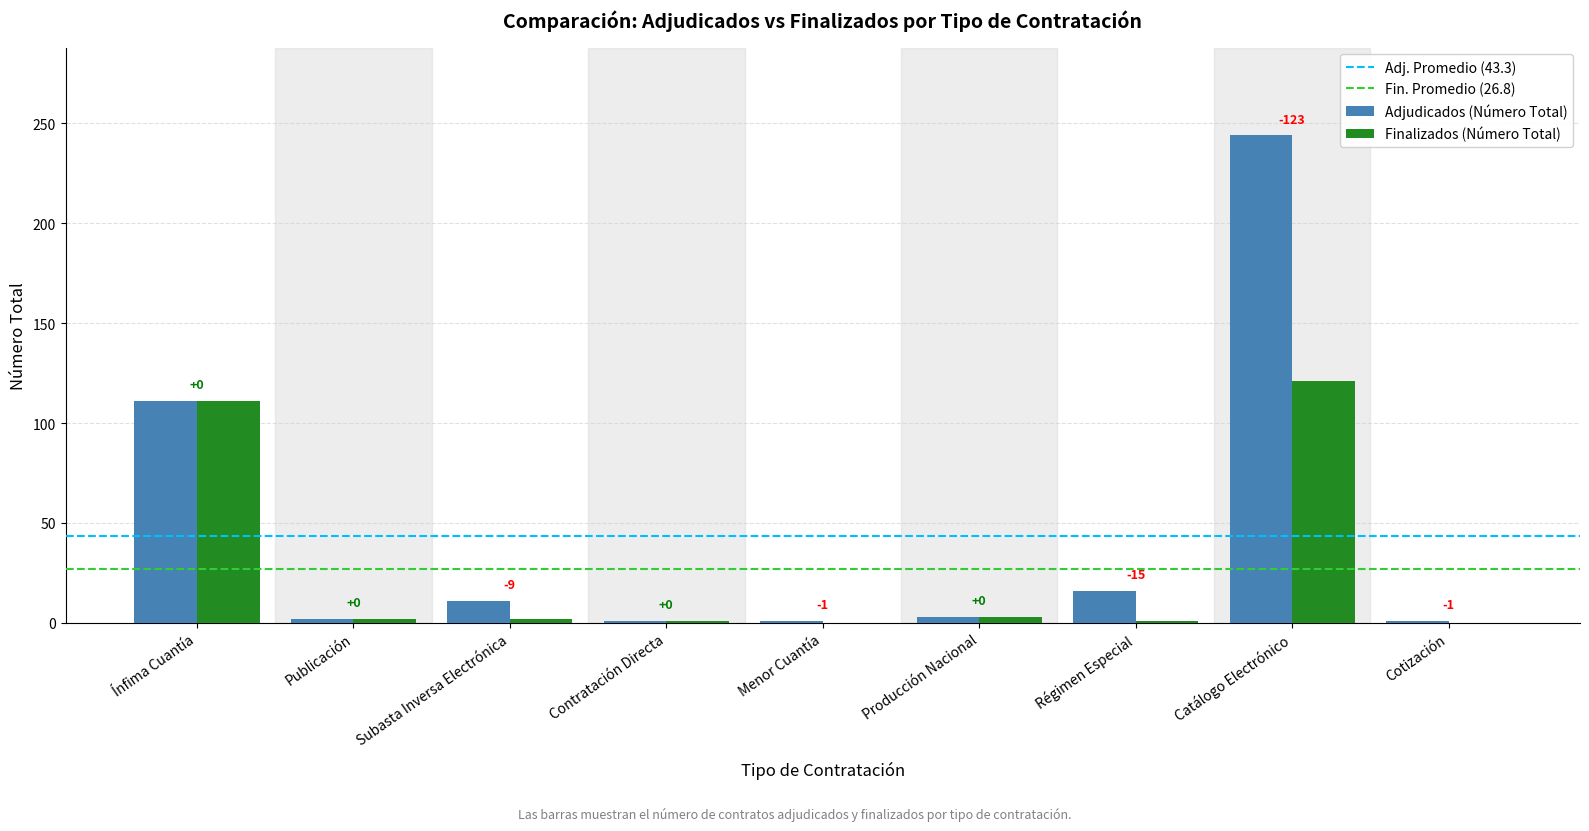

Are the bars horizontal?

No